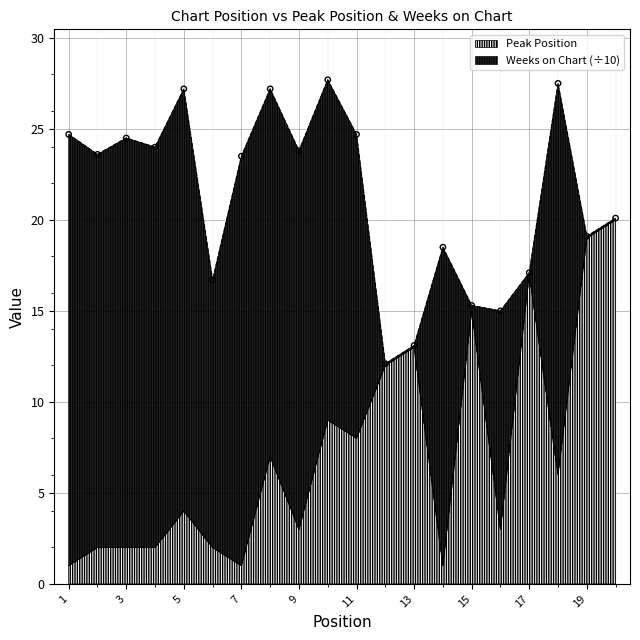

Which has a higher value, 15 or 16?

15